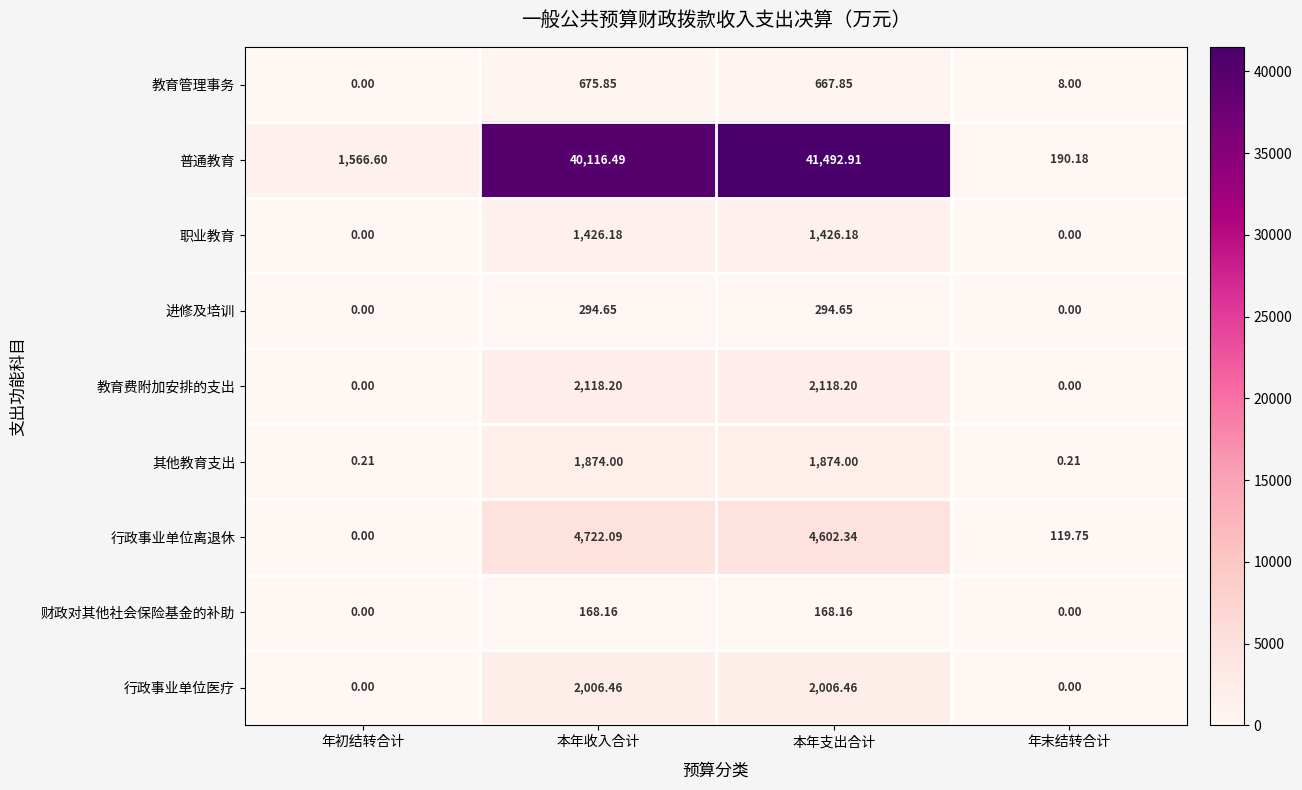

Which series changed the most between 年初结转合计 and 本年支出合计?

普通教育